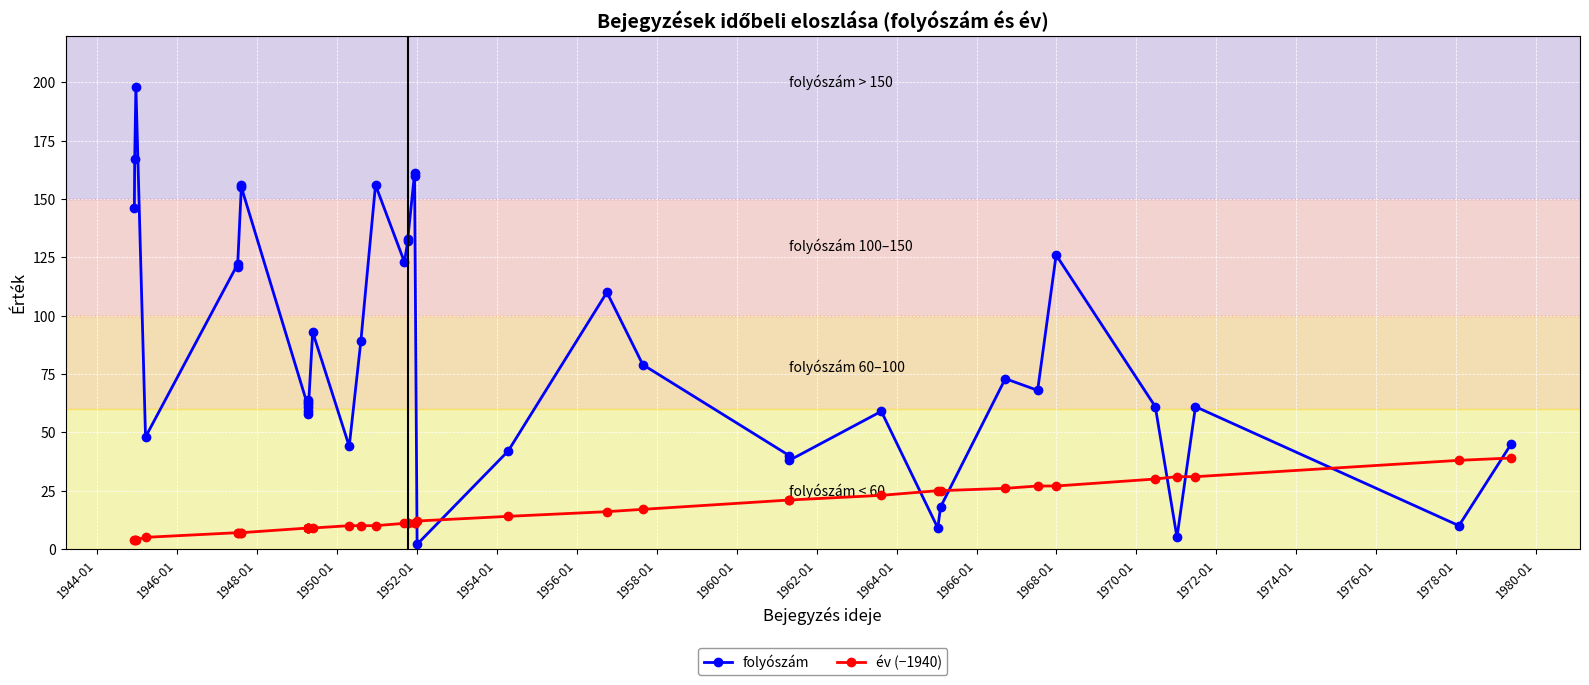

Which series has the largest range (max minus min)?

folyószám